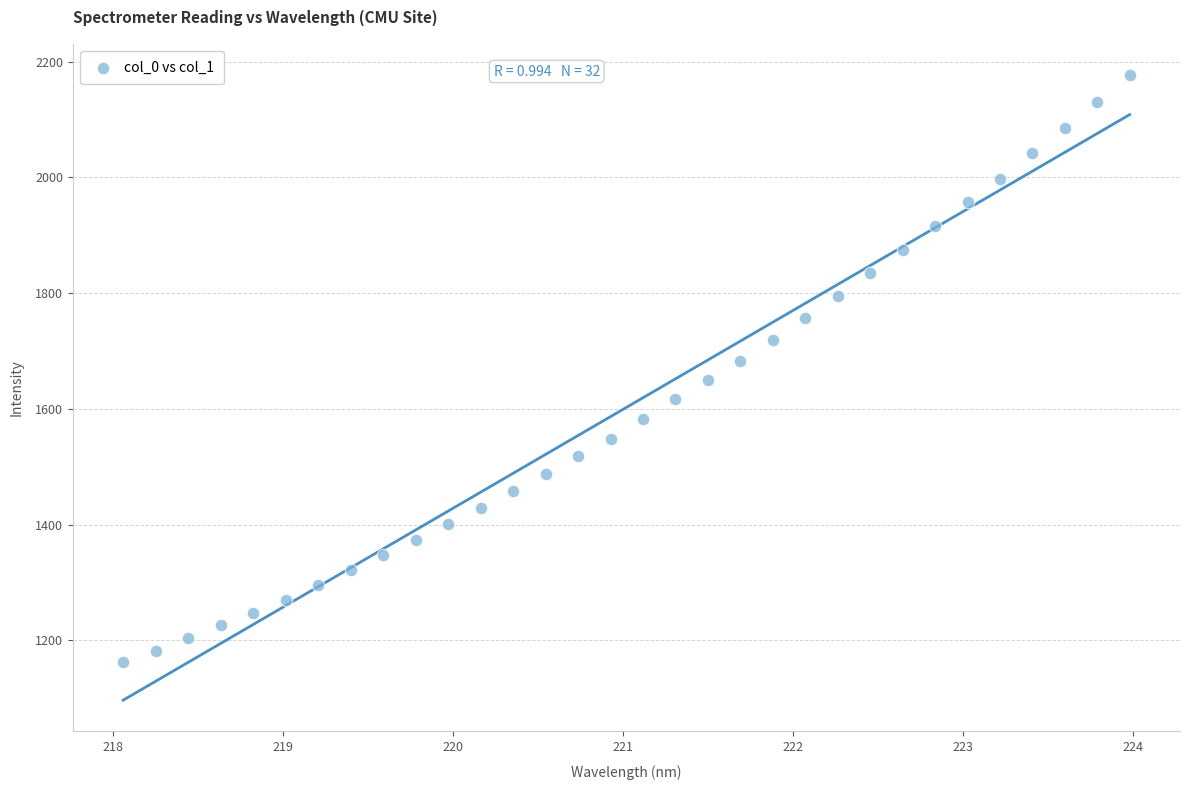

What is the range of Y values (max minus min)?

1014.0